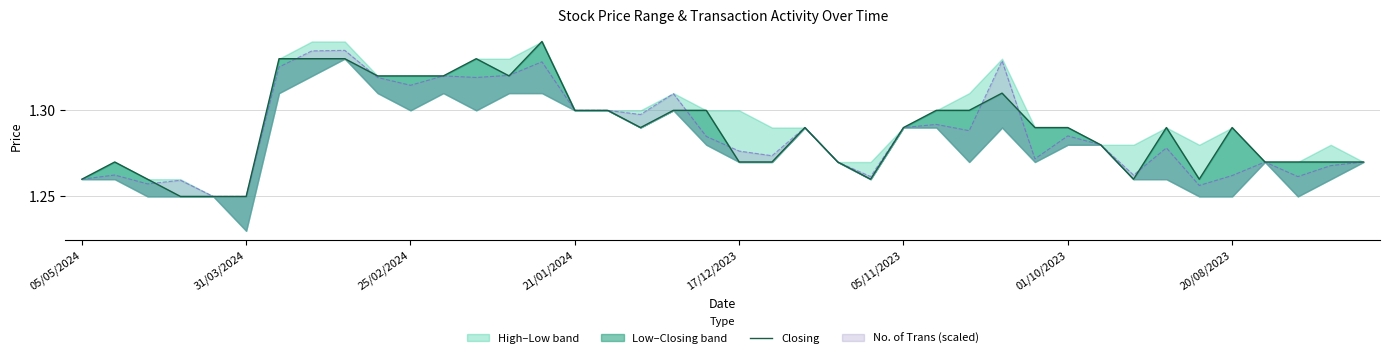

Which has a higher value, 35 or 17?

35